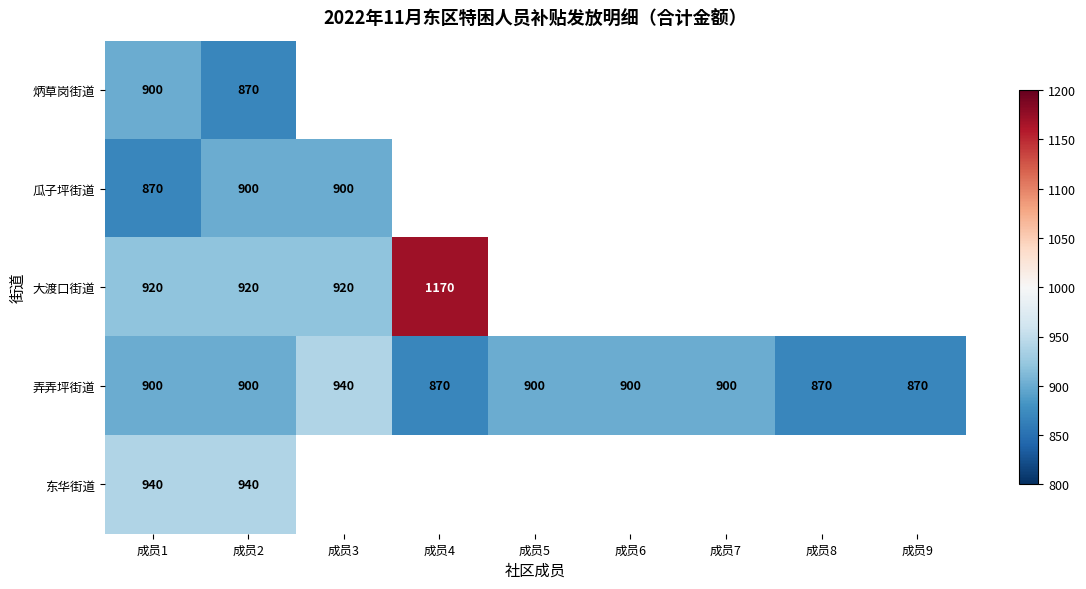

Between 成员8 and 成员2, which is larger?

成员2